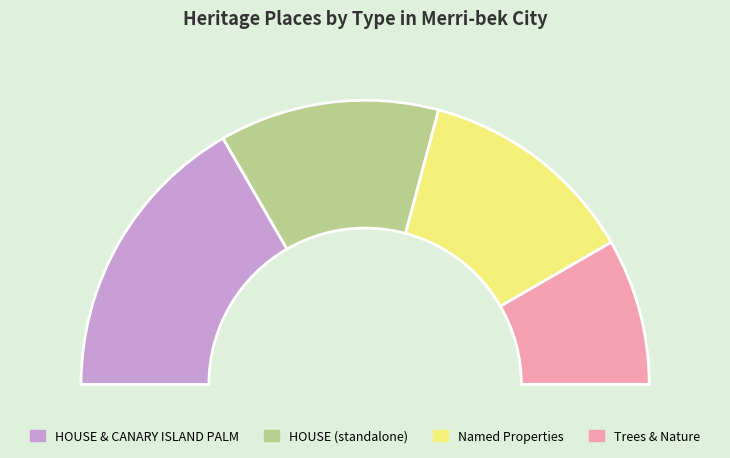

True or false: HOUSE & PEPPERCORN TREES accounts for 20% of the total.

False